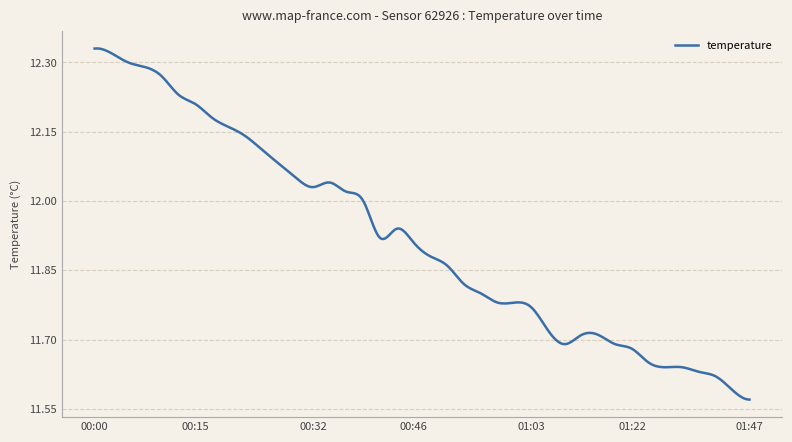

What is the difference between the maximum and minimum values?

0.8